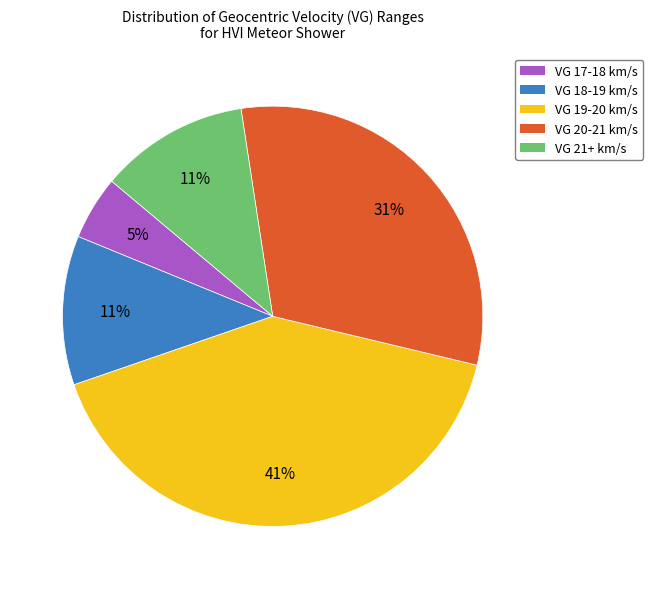

Does any single category account for the majority?

No